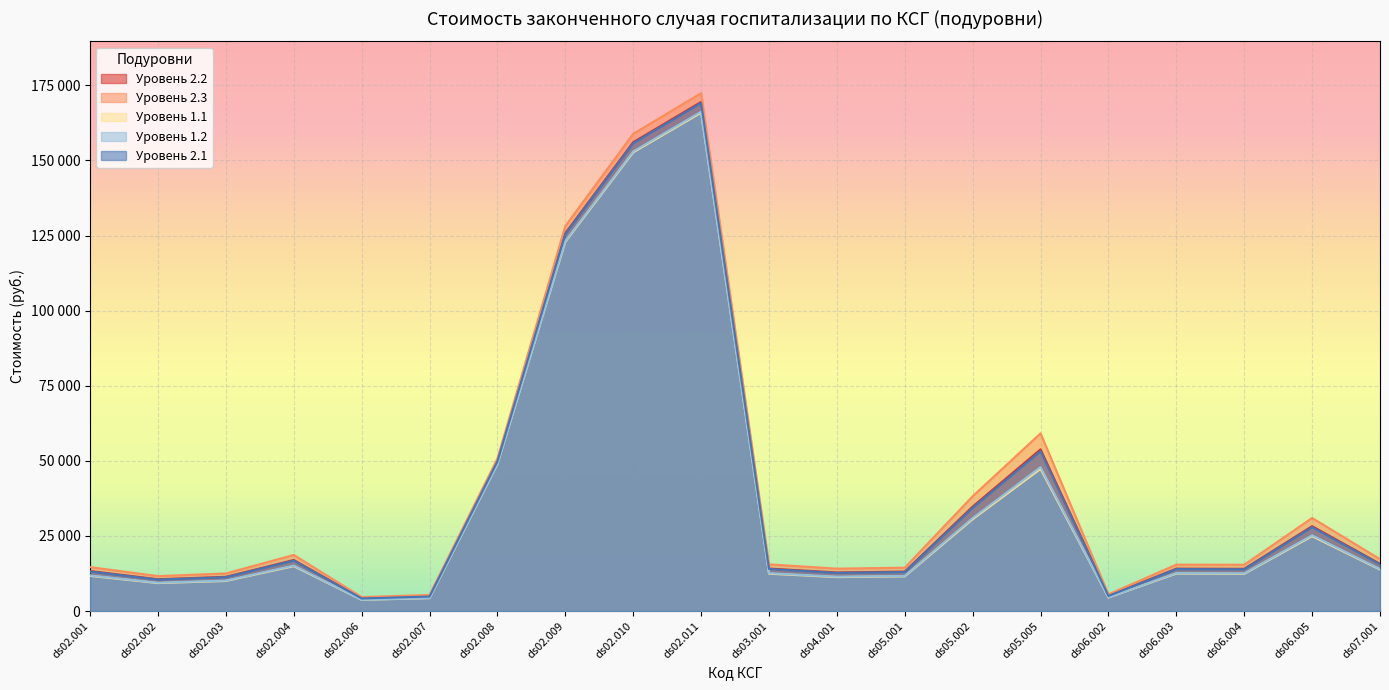

Reading left to right, what are all the values shown in this chart?

Уровень 2.2: ds02.001=13309.9	ds02.002=10583.8	ds02.003=11385.6	ds02.004=16998.2	ds02.006=4233.5	ds02.007=4874.9	ds02.008=49928.5	ds02.009=125822.9	ds02.010=156106.1	ds02.011=169492.6	ds03.001=14143.8	ds04.001=12844.9	ds05.001=13133.5	ds05.002=34782.1	ds05.005=53832.9	ds06.002=5079.9	ds06.003=14113.9	ds06.004=14053.0	ds06.005=28255.2	ds07.001=15715.3
Уровень 2.3: ds02.001=14626.3	ds02.002=11630.5	ds02.003=12511.6	ds02.004=18679.3	ds02.006=4652.2	ds02.007=5357.1	ds02.008=50769.9	ds02.009=128187.9	ds02.010=158877.4	ds02.011=172424.3	ds03.001=15542.6	ds04.001=14115.2	ds05.001=14432.4	ds05.002=38222.1	ds05.005=59157.1	ds06.002=5566.7	ds06.003=15447.2	ds06.004=15413.6	ds06.005=30988.5	ds07.001=17269.6
Уровень 1.1: ds02.001=11701.0	ds02.002=9304.4	ds02.003=10009.3	ds02.004=14943.5	ds02.006=3721.8	ds02.007=4285.7	ds02.008=48900.1	ds02.009=122932.3	ds02.010=152719.1	ds02.011=165909.3	ds03.001=12434.1	ds04.001=11292.2	ds05.001=11545.9	ds05.002=30577.7	ds05.005=47325.6	ds06.002=4484.9	ds06.003=12484.3	ds06.004=12390.0	ds06.005=24914.5	ds07.001=13815.6
Уровень 1.2: ds02.001=11847.3	ds02.002=9420.7	ds02.003=10134.4	ds02.004=15130.2	ds02.006=3768.3	ds02.007=4339.2	ds02.008=48993.6	ds02.009=123195.1	ds02.010=153027.0	ds02.011=166235.0	ds03.001=12589.5	ds04.001=11433.3	ds05.001=11690.3	ds05.002=30959.9	ds05.005=47917.2	ds06.002=4539.0	ds06.003=12632.4	ds06.004=12541.2	ds06.005=25218.2	ds07.001=13988.3
Уровень 2.1: ds02.001=13163.6	ds02.002=10467.5	ds02.003=11260.5	ds02.004=16811.4	ds02.006=4187.0	ds02.007=4821.4	ds02.008=49835.0	ds02.009=125560.1	ds02.010=155798.2	ds02.011=169166.8	ds03.001=13988.3	ds04.001=12703.7	ds05.001=12989.2	ds05.002=34399.9	ds05.005=53241.3	ds06.002=5025.8	ds06.003=13965.8	ds06.004=13901.8	ds06.005=27951.5	ds07.001=15542.6